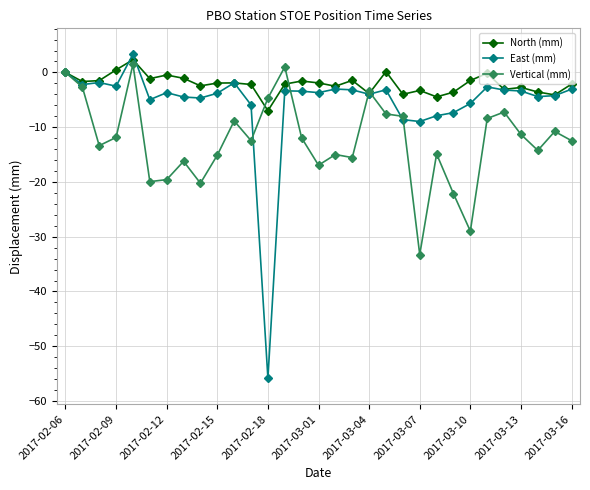

Which series has the largest total across all categories?

North (mm)